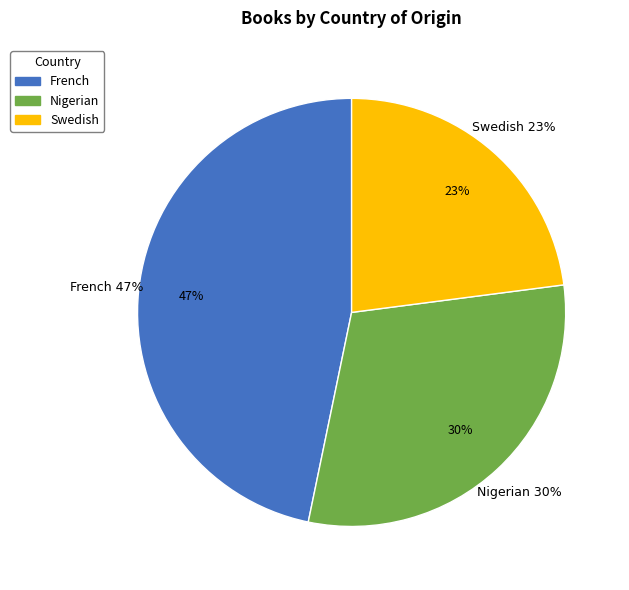

Does Swedish represent more than half of the total?

No